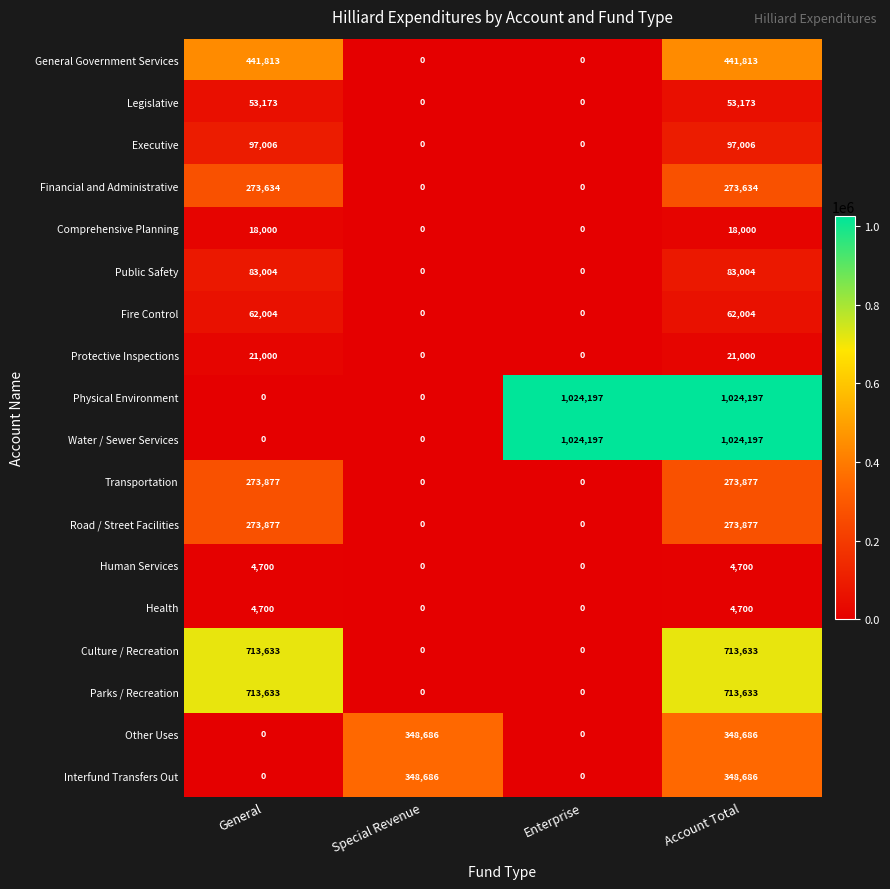

What is the total value across all series at Special Revenue?

697372